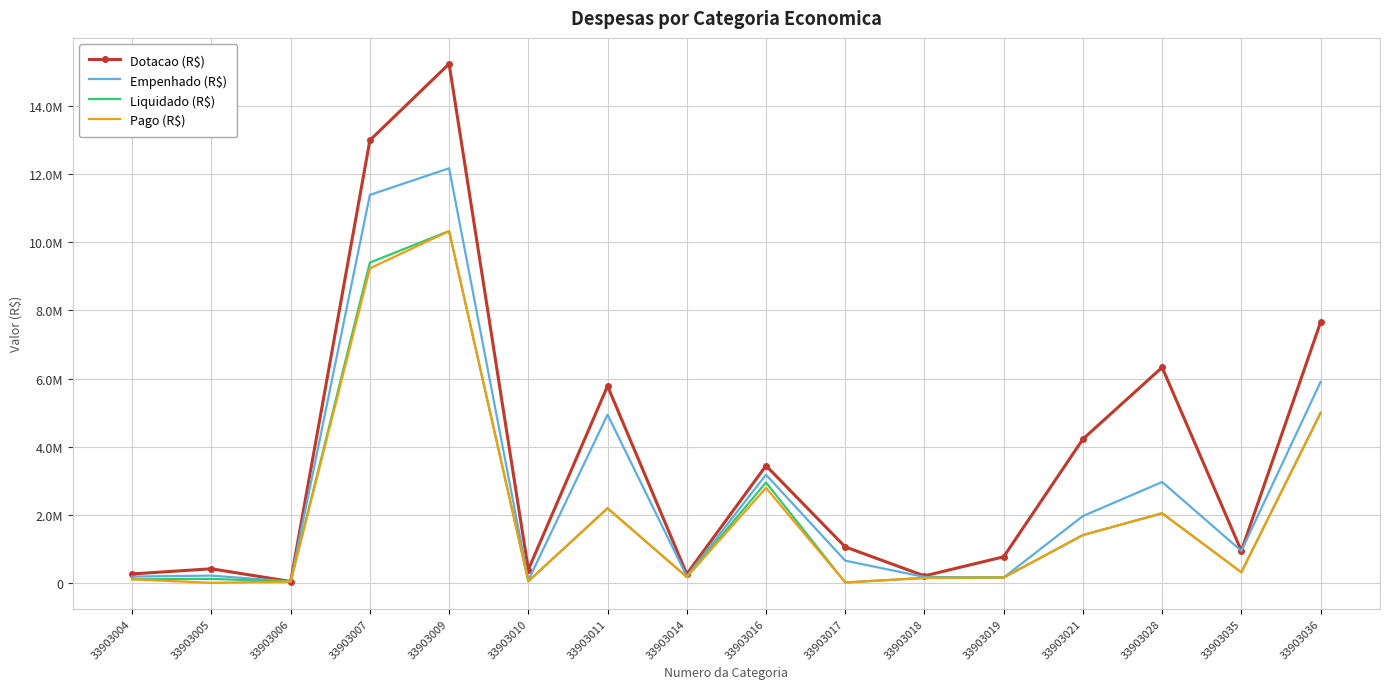

Where is the first local minimum for Pago (R$)?

33903005